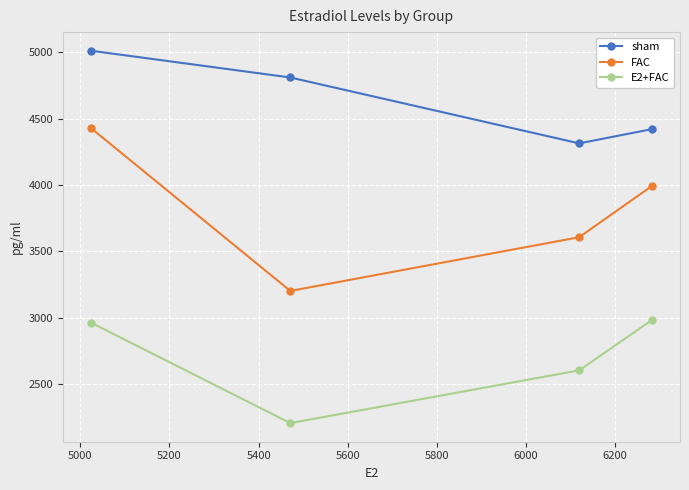

Rank the series by their average value, from highest to lowest.

sham, FAC, E2+FAC